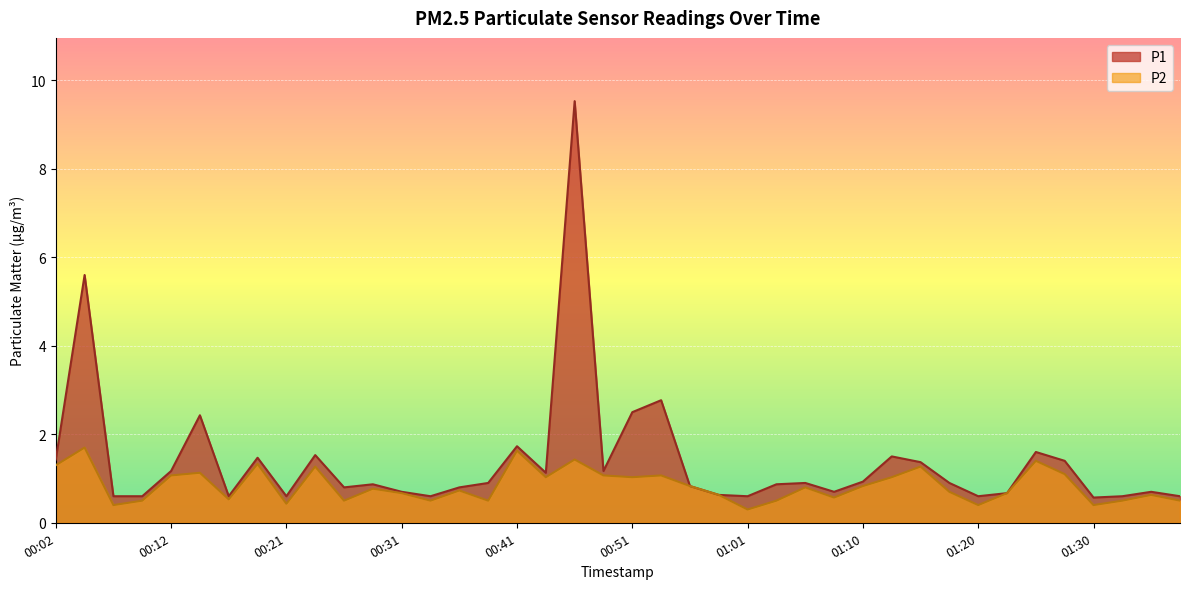

Where is P2 nearest to the value 1?

00:43